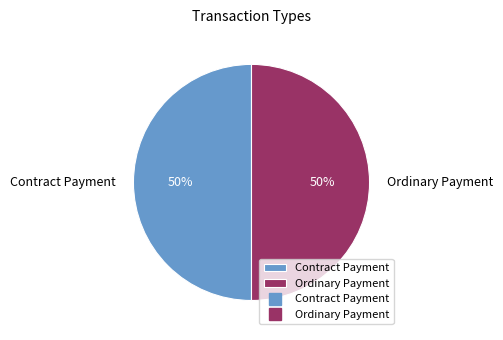

What is the ratio of the value at Contract Payment to the value at Ordinary Payment?

1.0